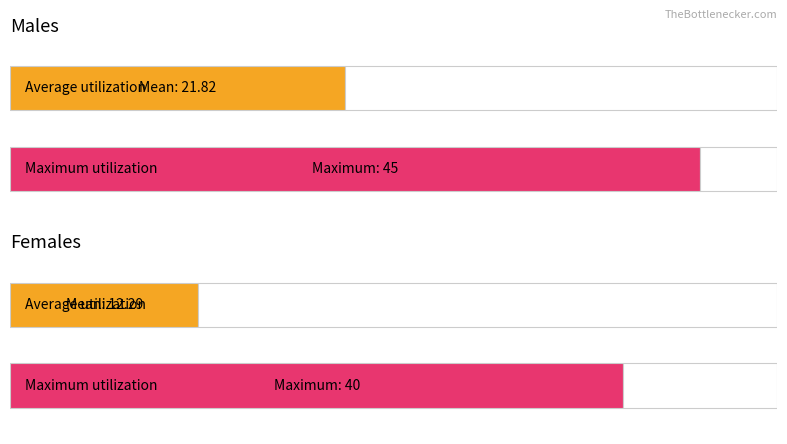

What is the value of the Maximum utilization bar at the 2nd from the left?

40.0